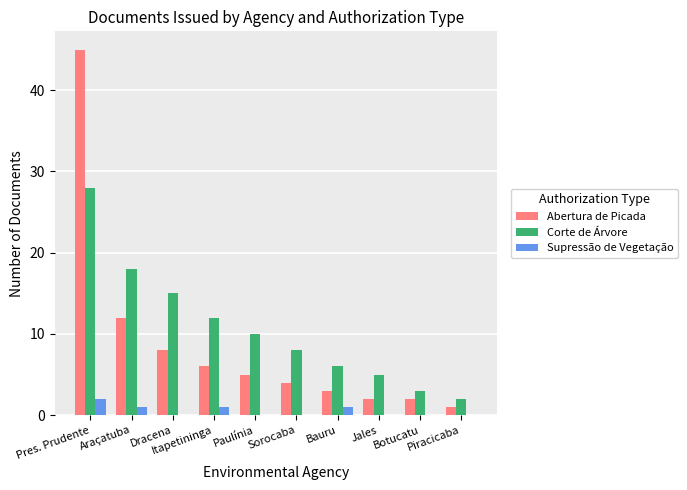

Is it true that Supressão de Vegetação equals 0 at Jales?

True